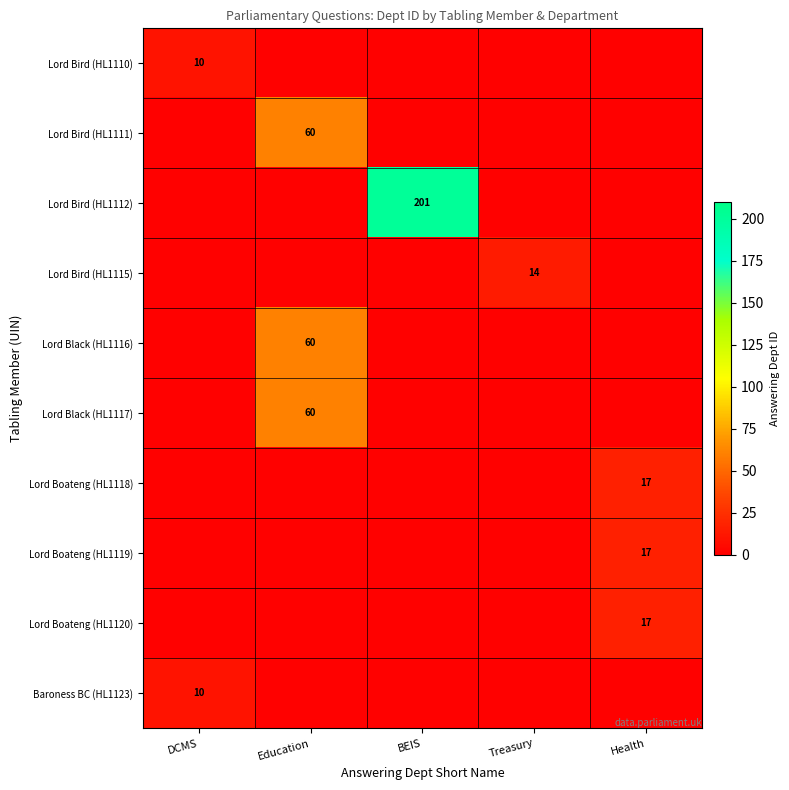

The Lord Black (HL1117) series shows 79 at Education. True or false?

False